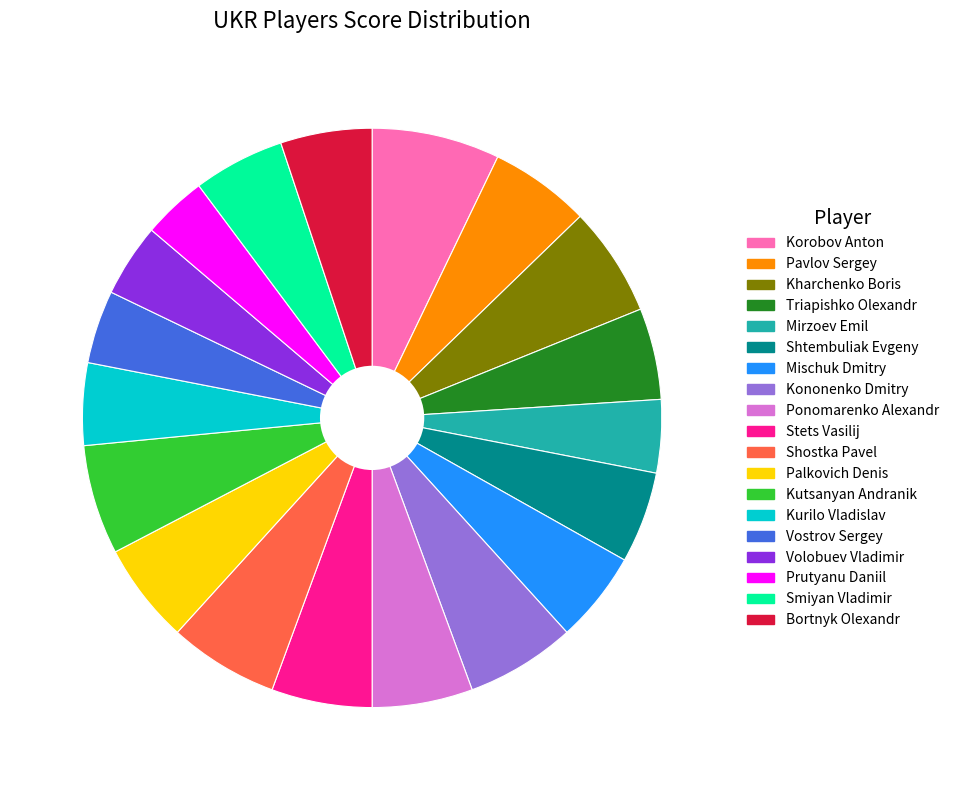

What is the ratio of the value at Kononenko Dmitry to the value at Stets Vasilij?

1.1